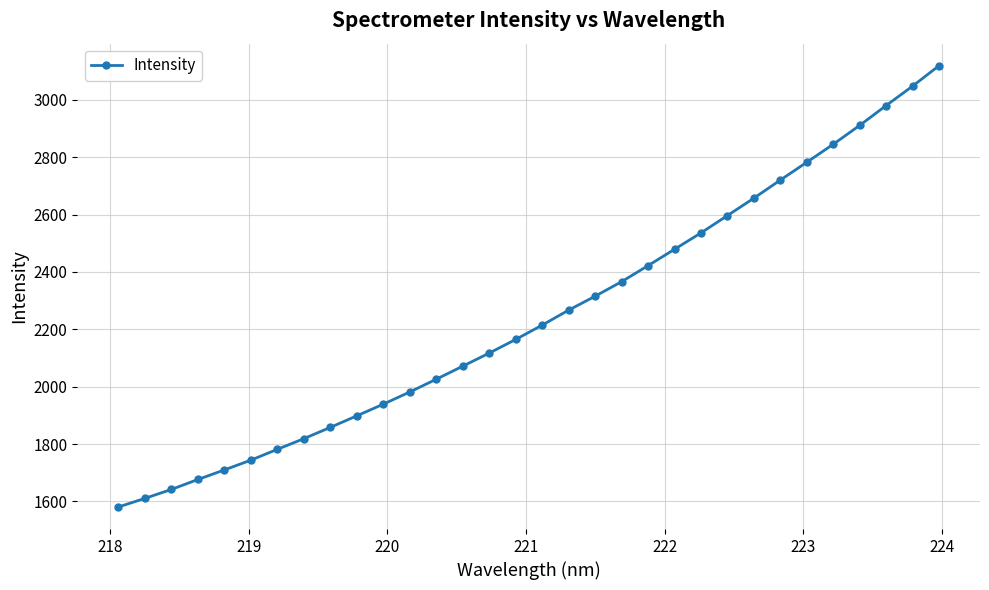

Reading right to left, list all the values displayed in this chart.

3119.0	3047.8	2980.2	2911.0	2845.2	2782.5	2720.4	2657.3	2596.7	2536.3	2479.2	2422.1	2366.2	2315.6	2267.1	2214.8	2164.9	2117.4	2071.7	2026.2	1981.8	1939.3	1898.6	1858.4	1819.1	1781.8	1744.2	1710.1	1676.7	1642.0	1610.8	1580.8